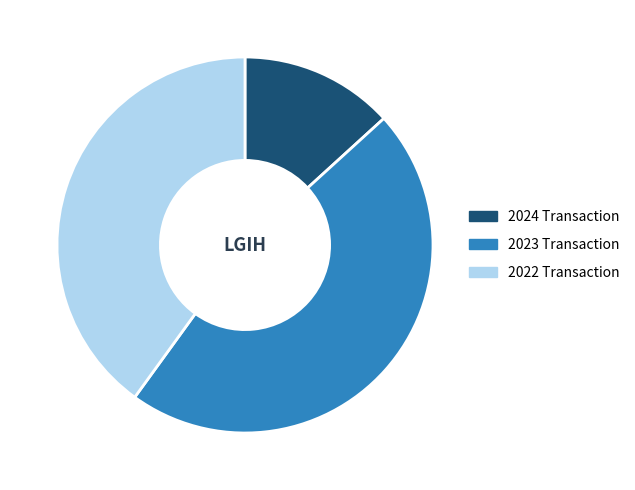

How many slices are in this pie chart?

3